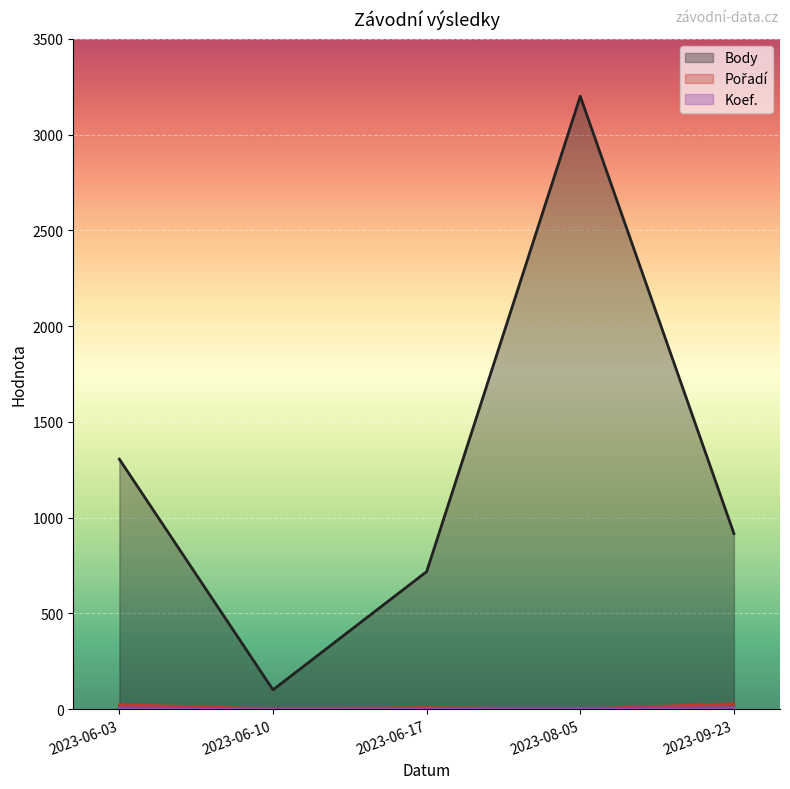

What is the sum of the Pořadí values at 2023-09-23 and 2023-06-03?

51